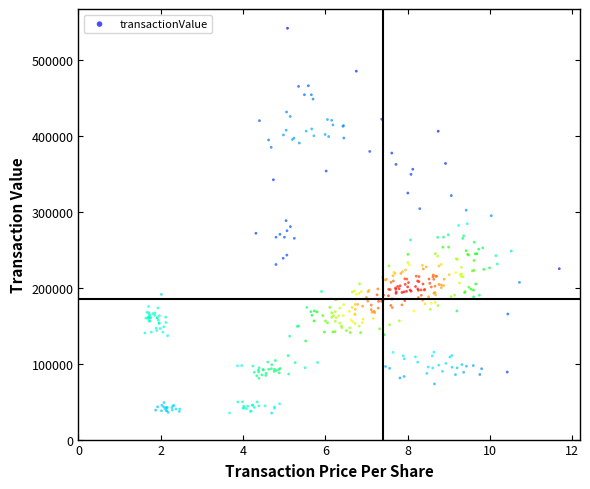

What is the range of Y values (max minus min)?

506276.4